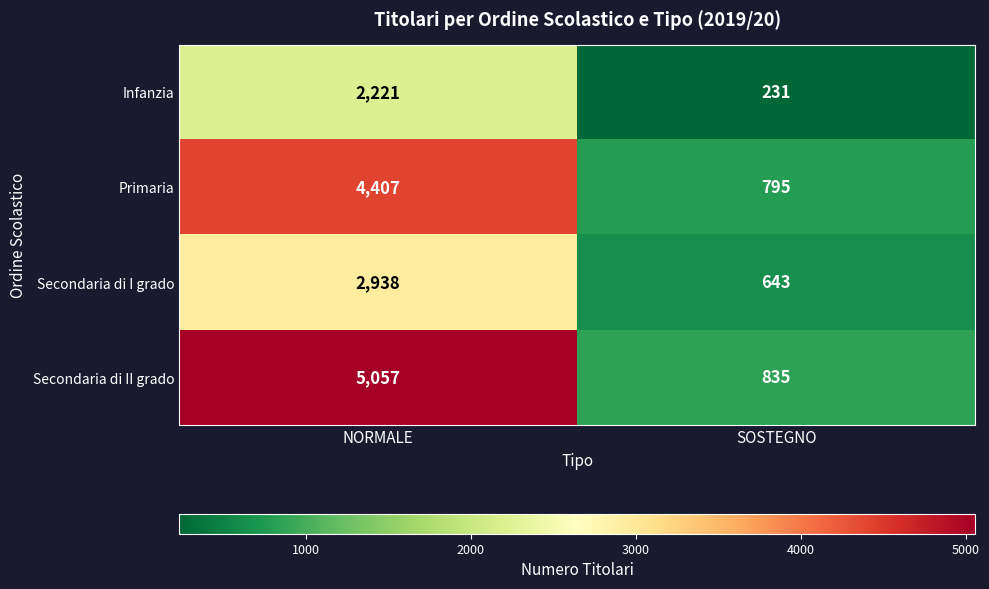

True or false: Secondaria di II grado has a value of 1952 at NORMALE.

False